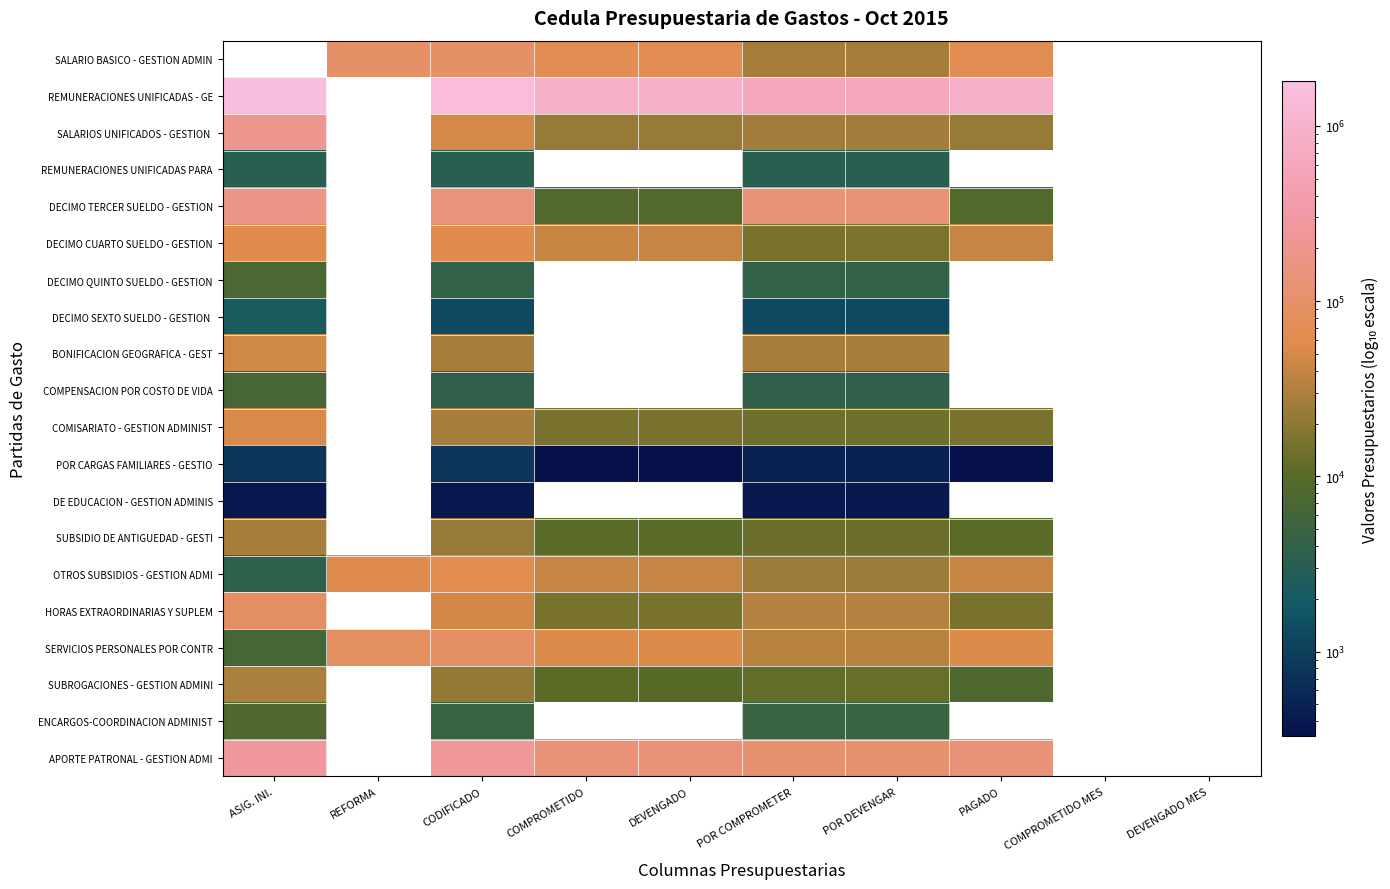

What is the difference between the highest and lowest values at CODIFICADO?

1562294.8